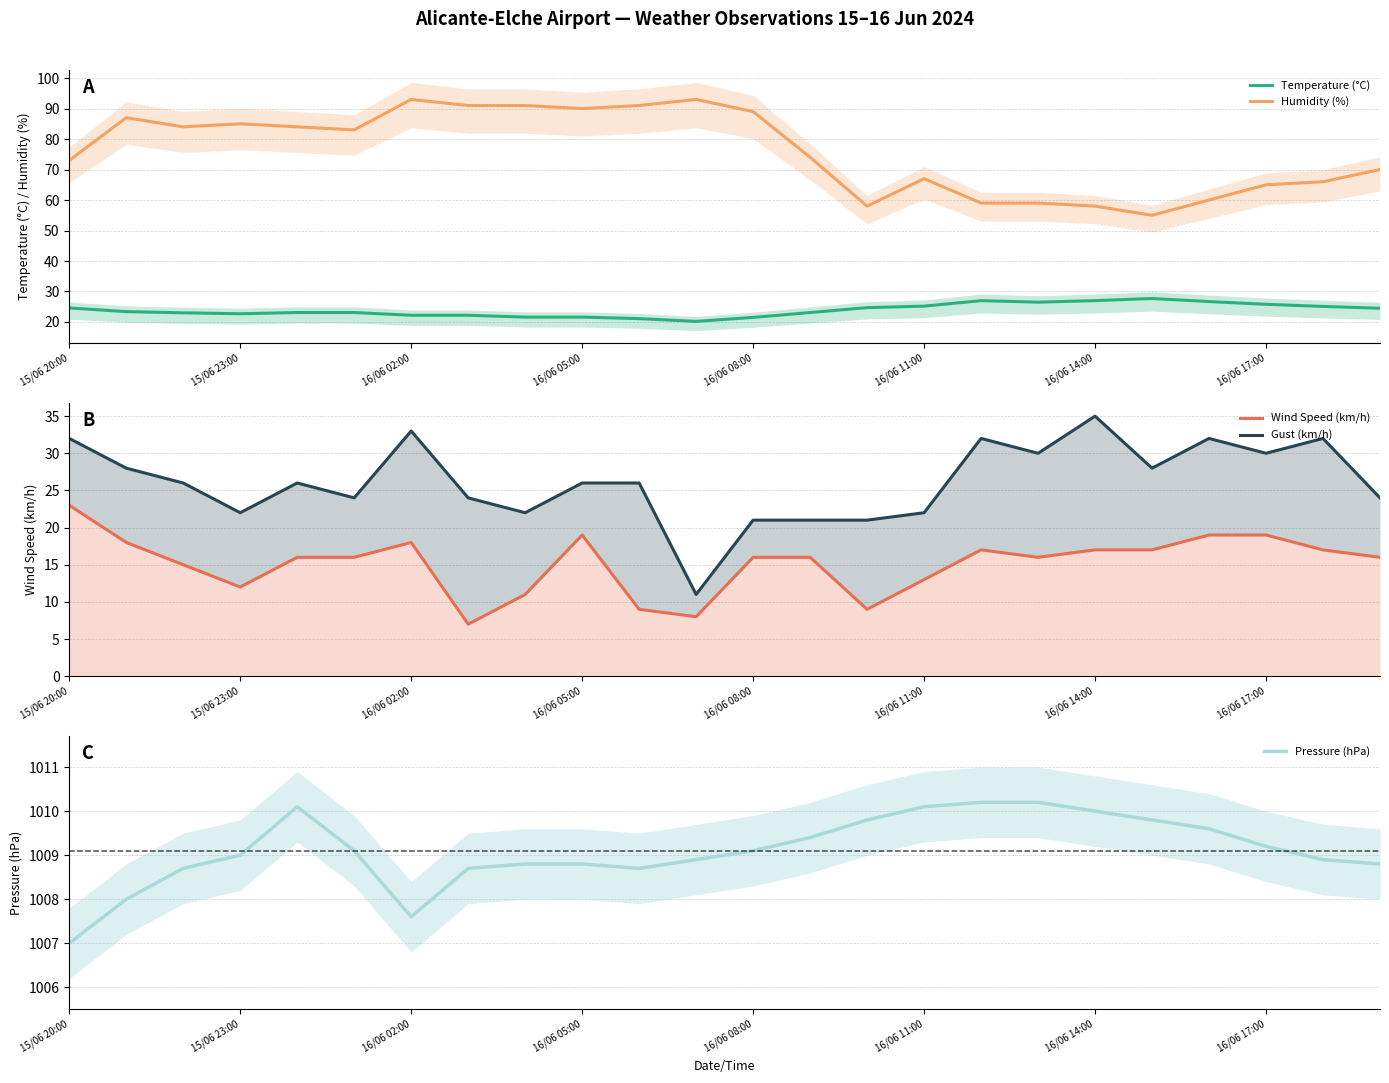

At which label does Temperature (°C) reach its minimum?

11